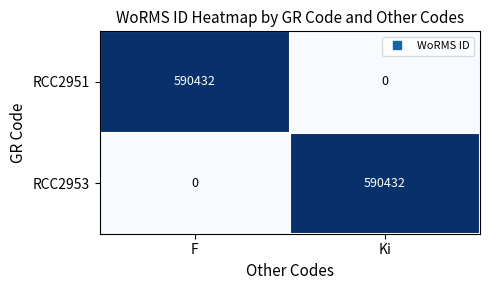

Which category has the highest value in the RCC2953 series?

Ki